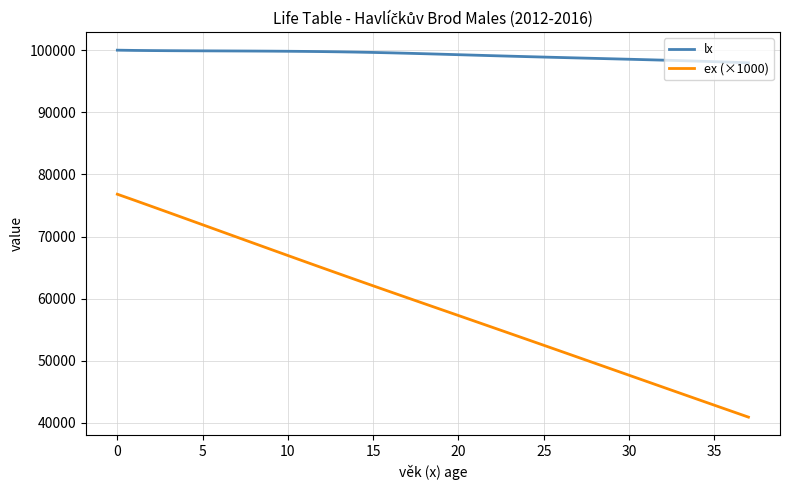

Rank the series by their maximum value, from lowest to highest.

ex (×1000), lx